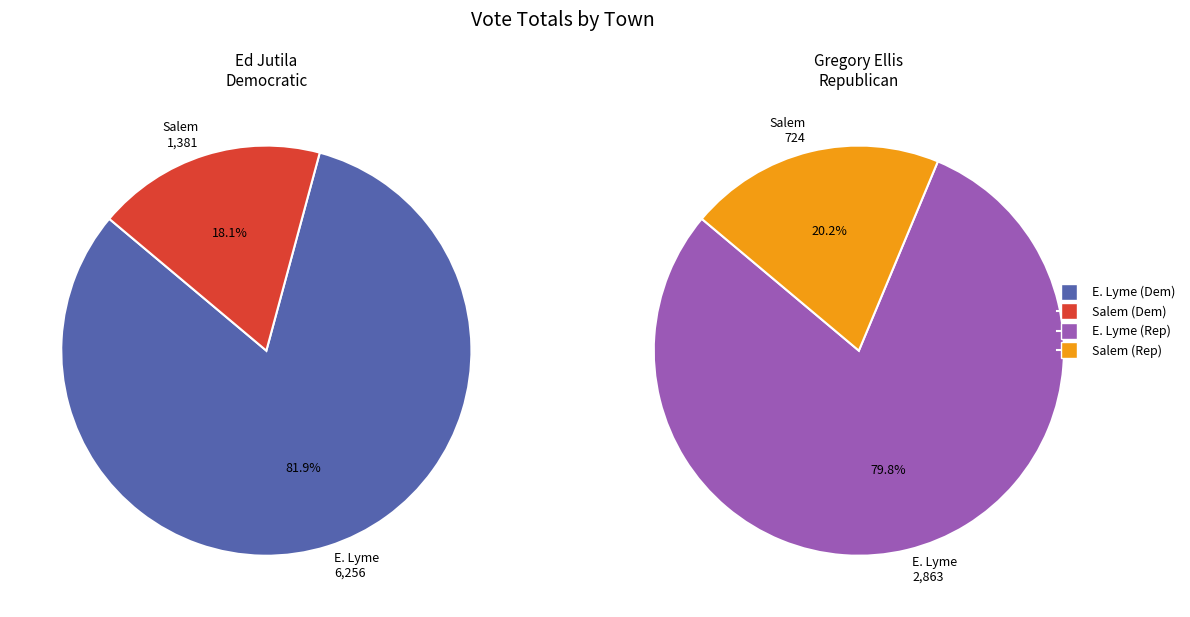

To the nearest percent, what percentage of the pie is Salem?

18%